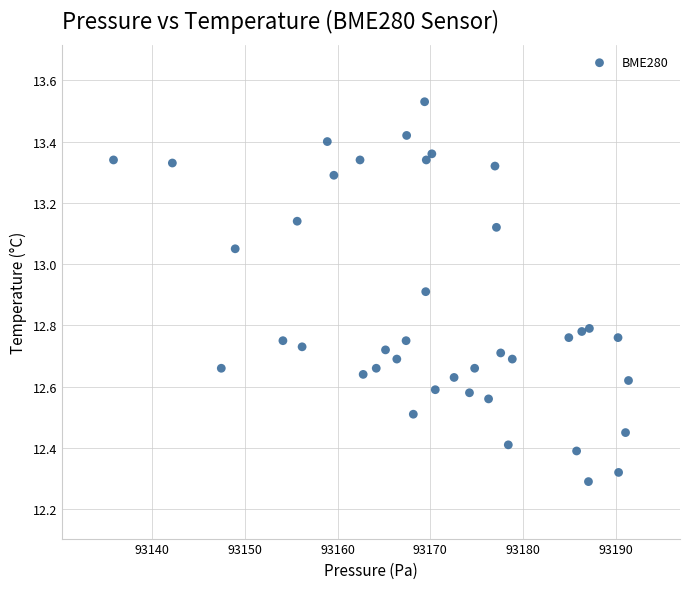

What is the range of Y values (max minus min)?

1.2